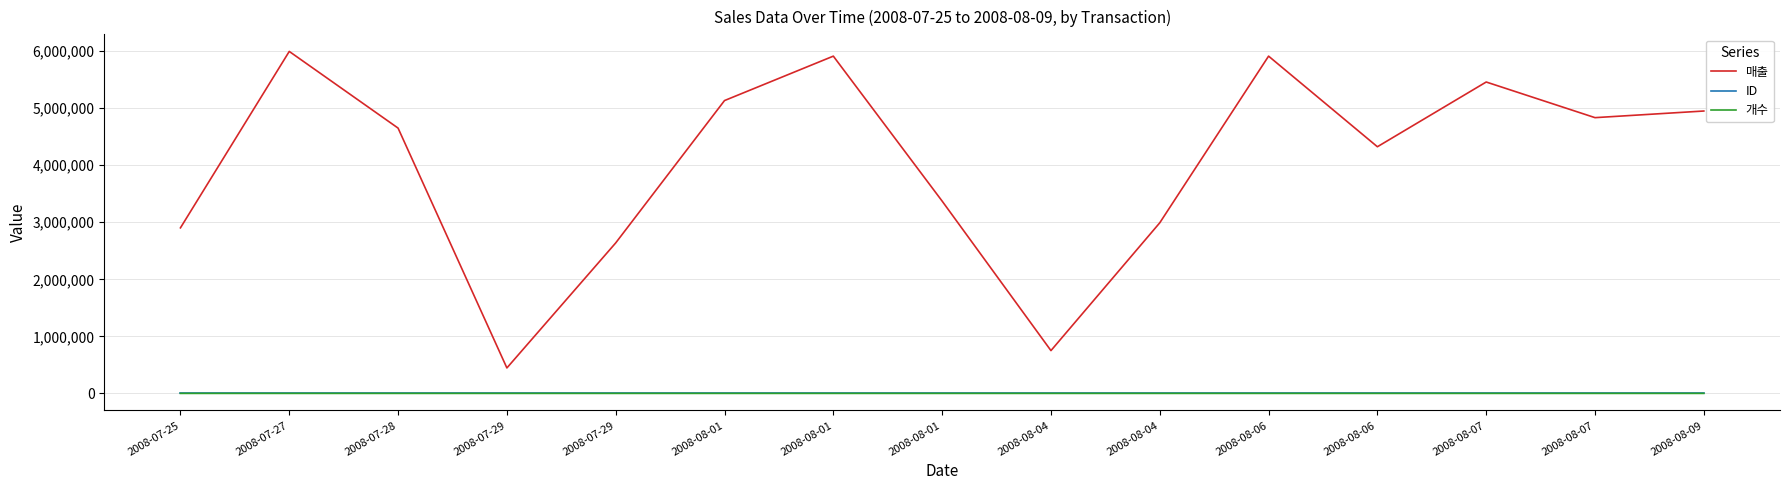

Where does the 개수 series first go above 55?

2008-07-27